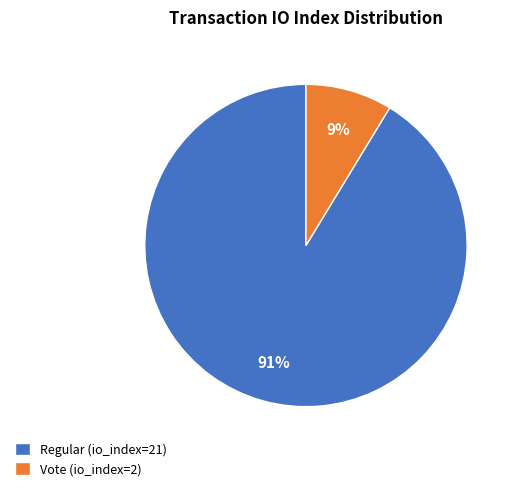

Is there a majority slice in this chart?

Yes